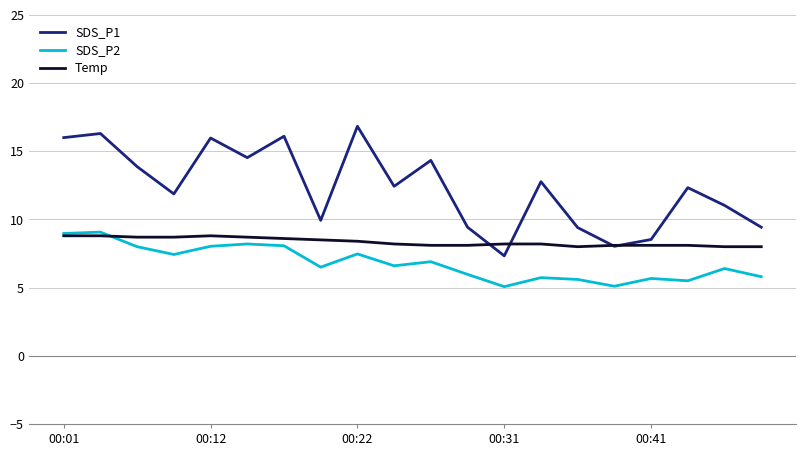

True or false: SDS_P2 and SDS_P1 intersect in this chart.

False